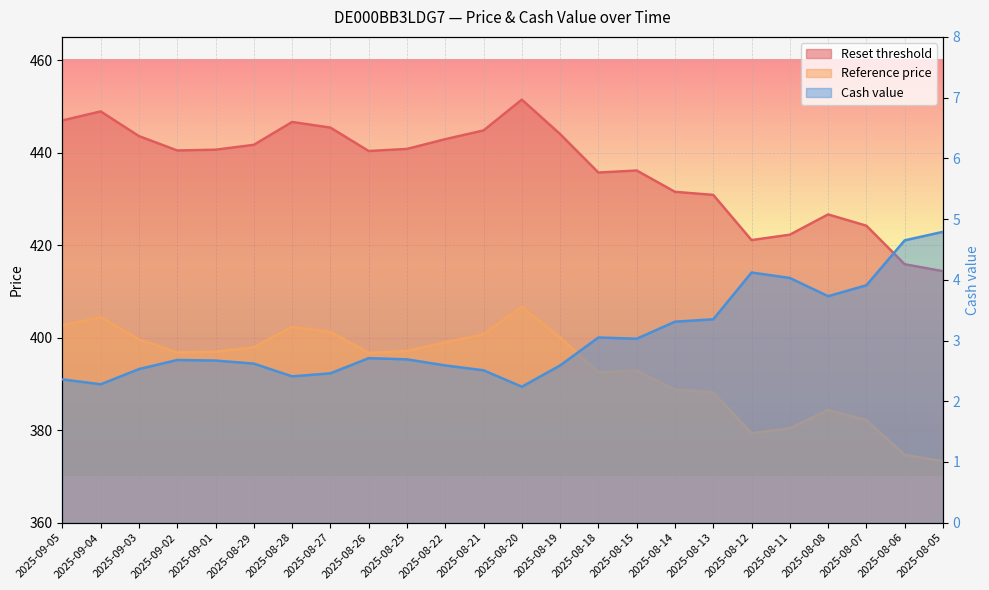

How many lines are shown in the chart?

3